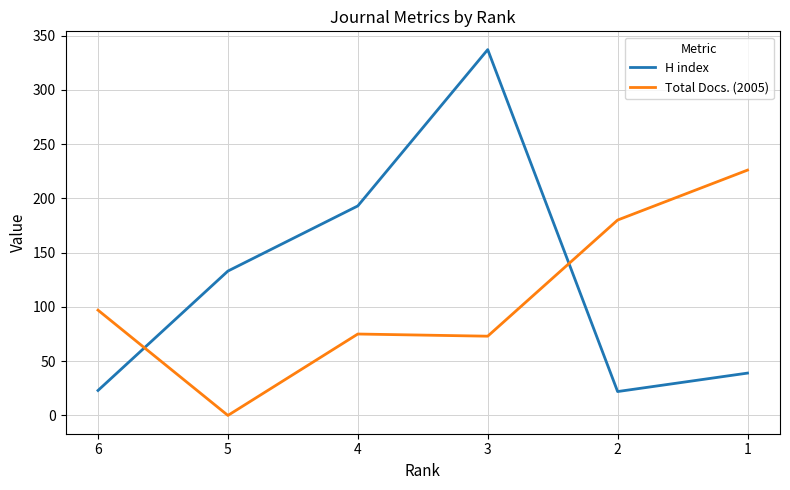

Which series changed the most between 5 and 2?

Total Docs. (2005)